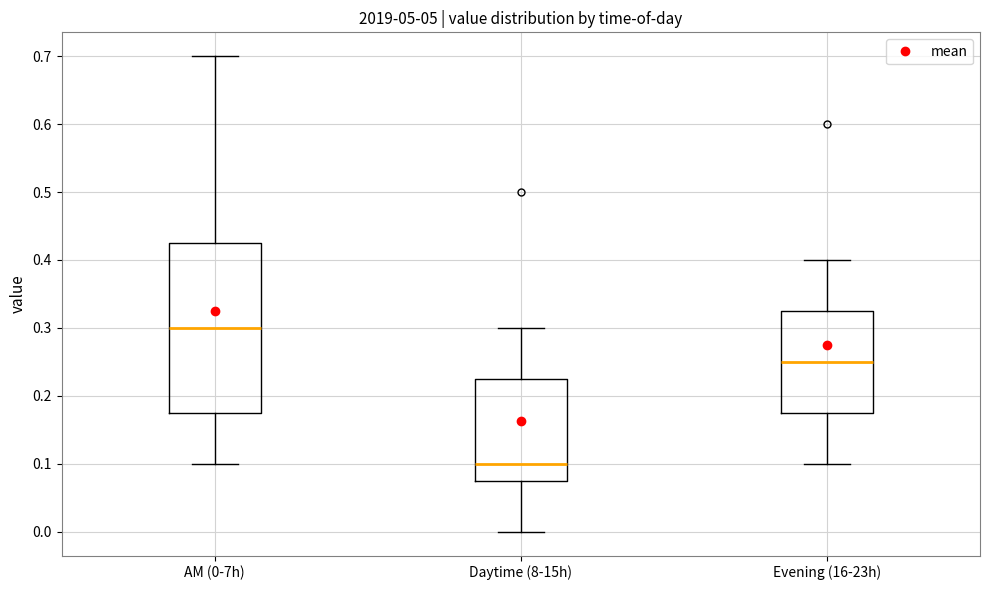

Where does the median line of the box for Daytime (8-15h) sit on the y-axis? The values are not printed on the chart, so give them approximately, as read against the axis.

0.10